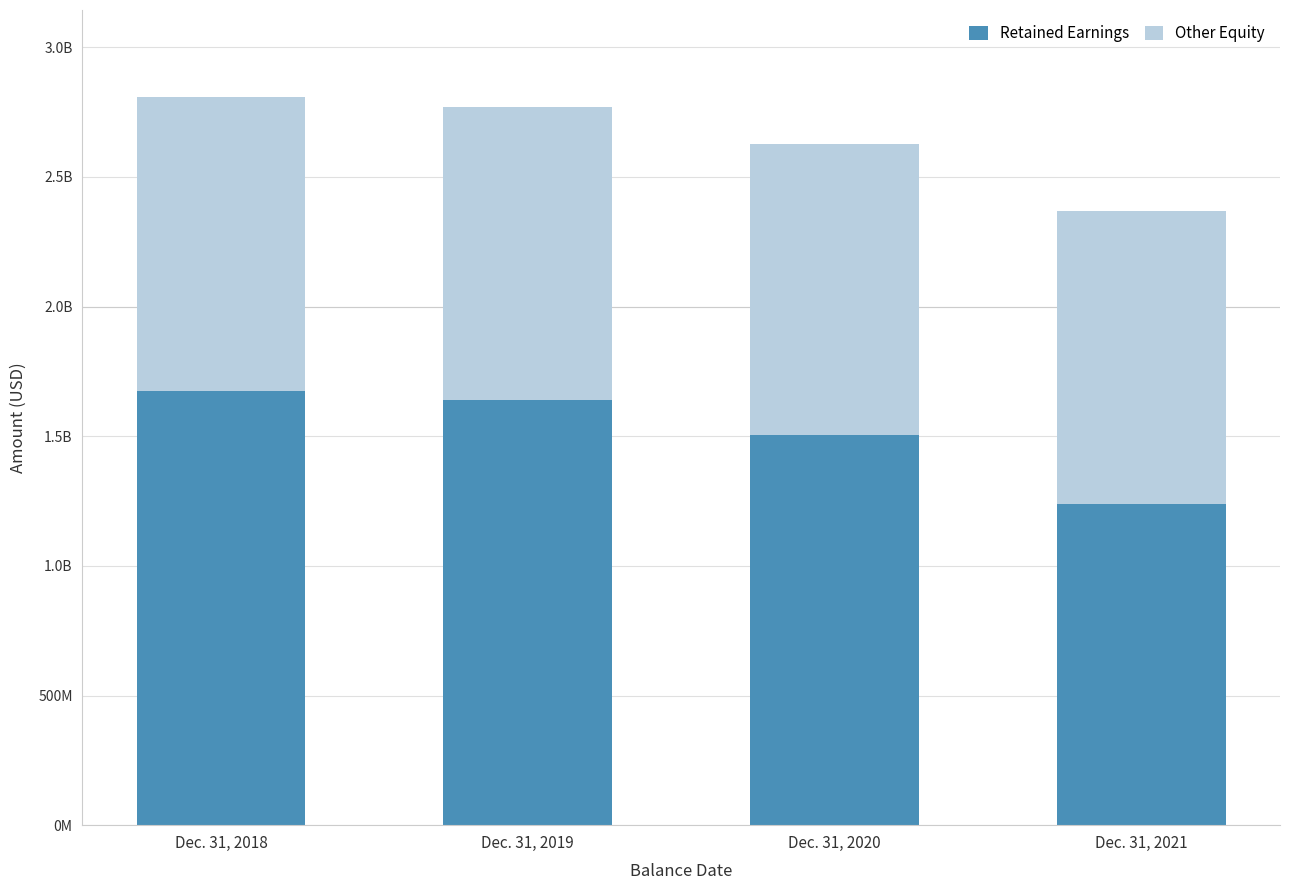

What are all the series names shown in the legend?

Retained Earnings, Other Equity